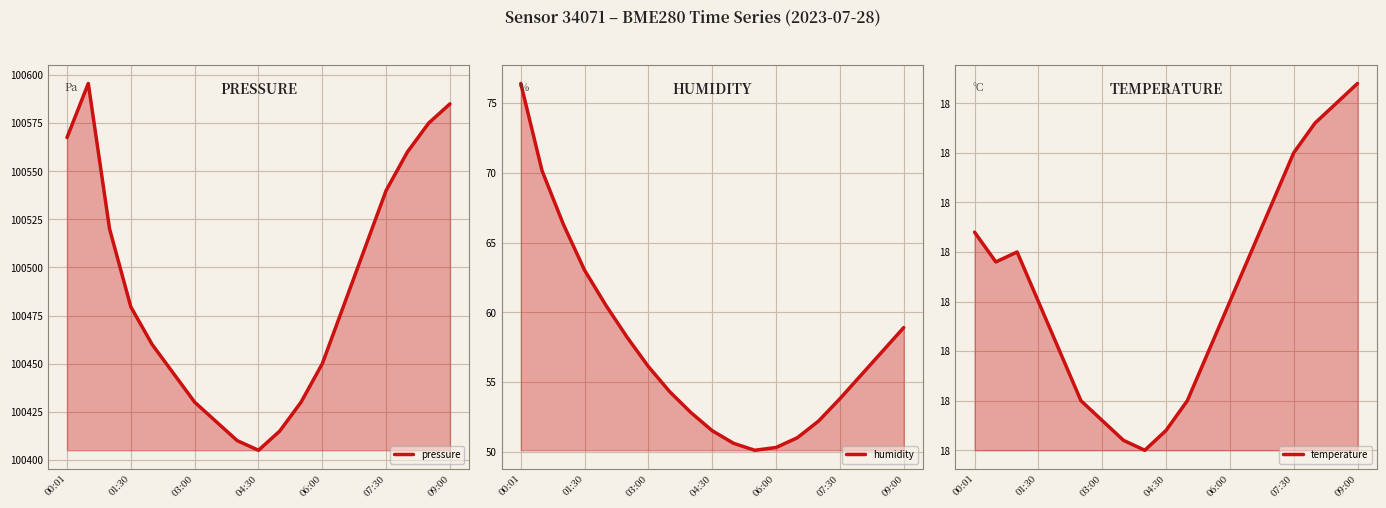

True or false: pressure and temperature cross at least once.

False